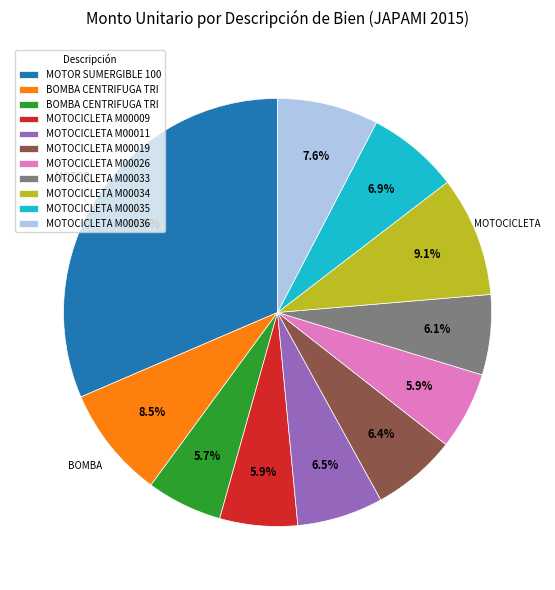

Is there any slice that represents more than half of the pie?

No